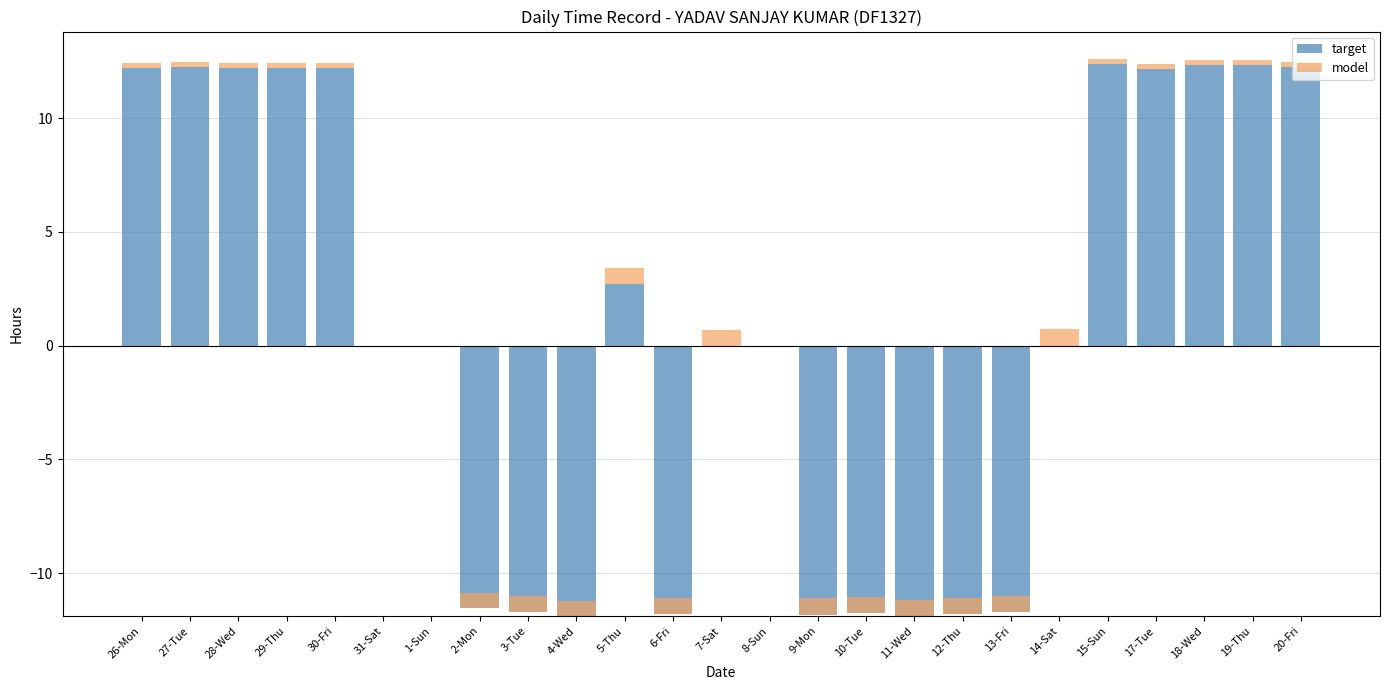

Is it true that model equals 0.4 at 29-Thu?

False